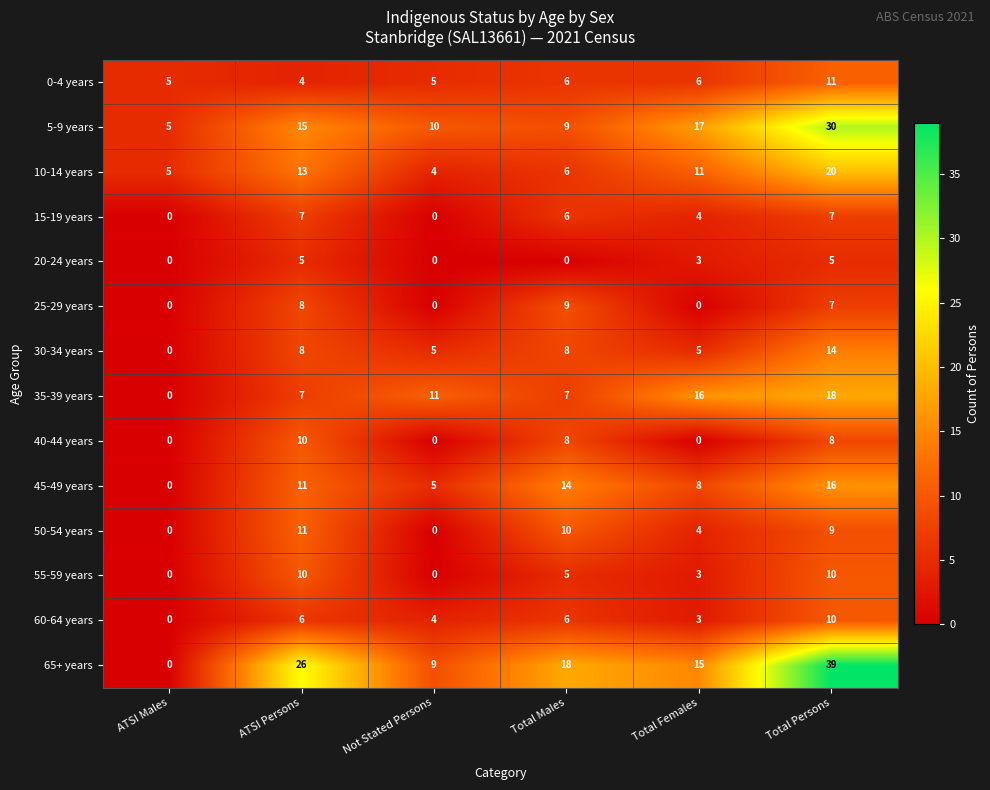

The value of 10-14 years at ATSI Persons is 9. True or false?

False